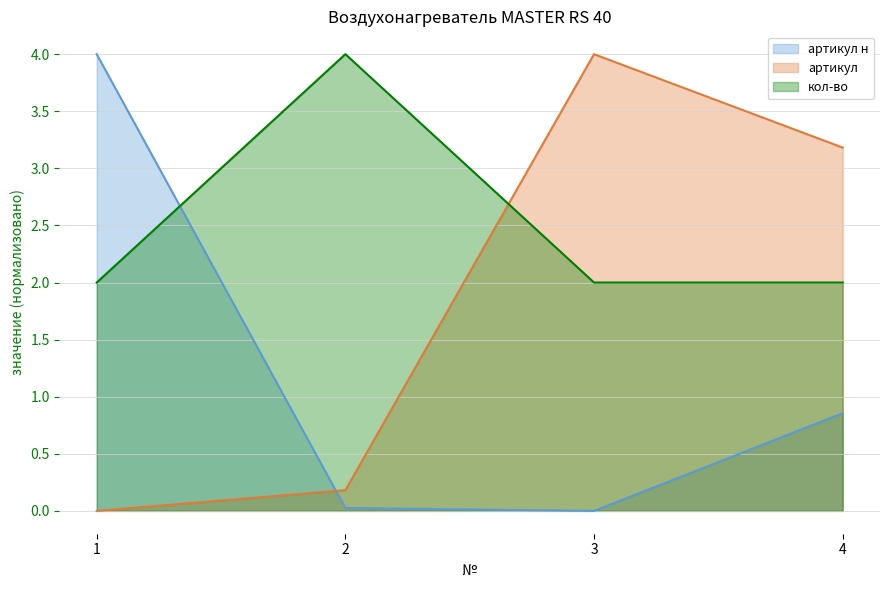

How many times do артикул н and артикул cross each other?

1